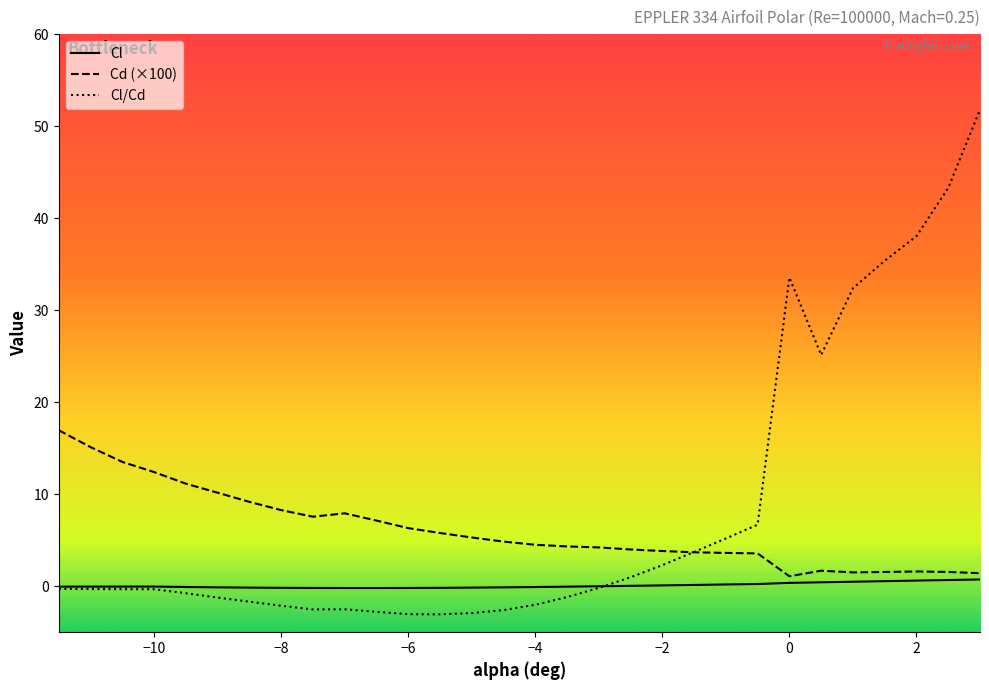

List the series in order of their overall mean, highest first.

Cl/Cd, Cd (×100), Cl